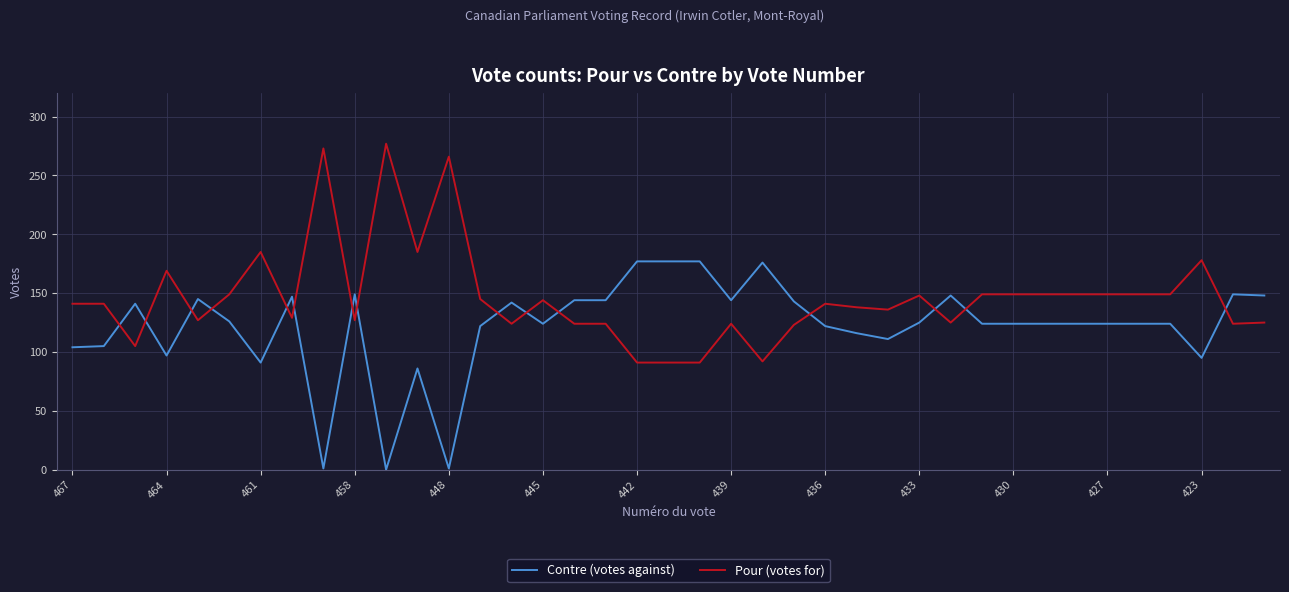

How many lines are shown in the chart?

2